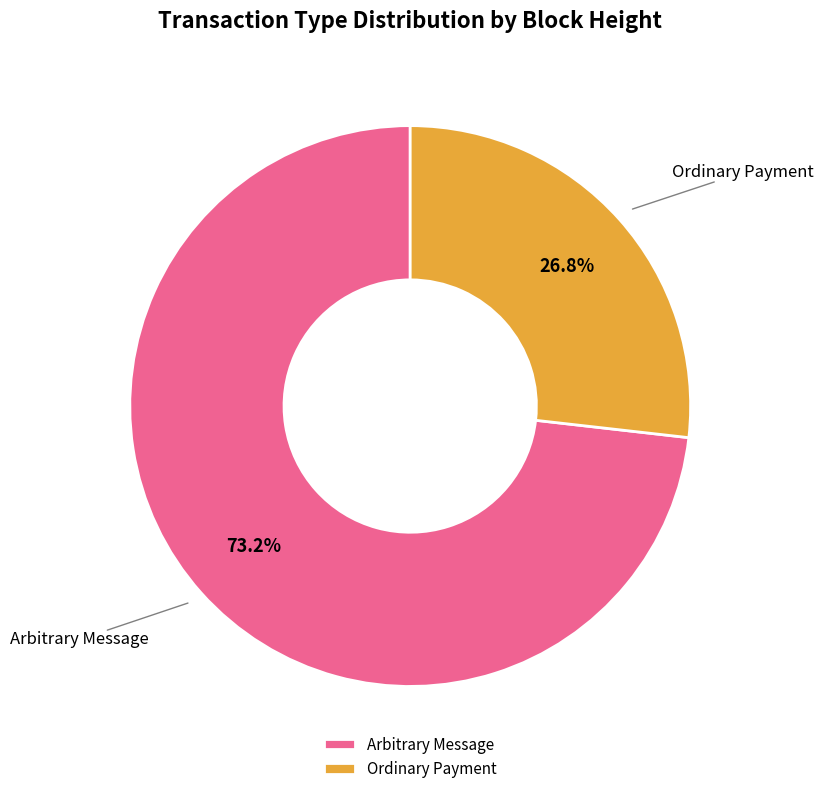

How many segments does this pie chart have?

2